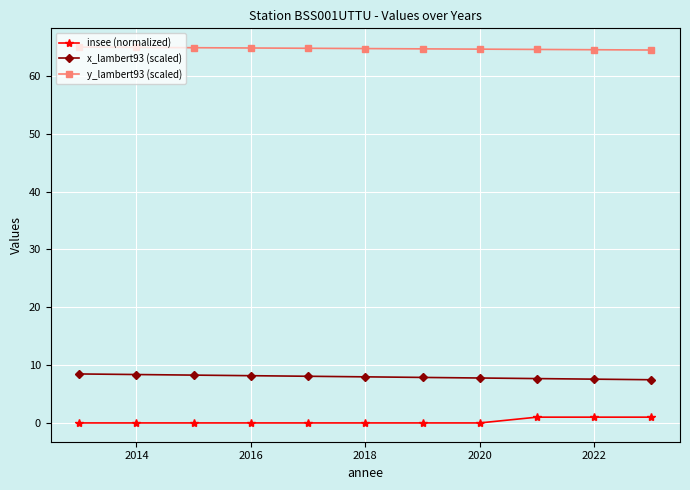

At how many categories does at least one series exceed 43?

11